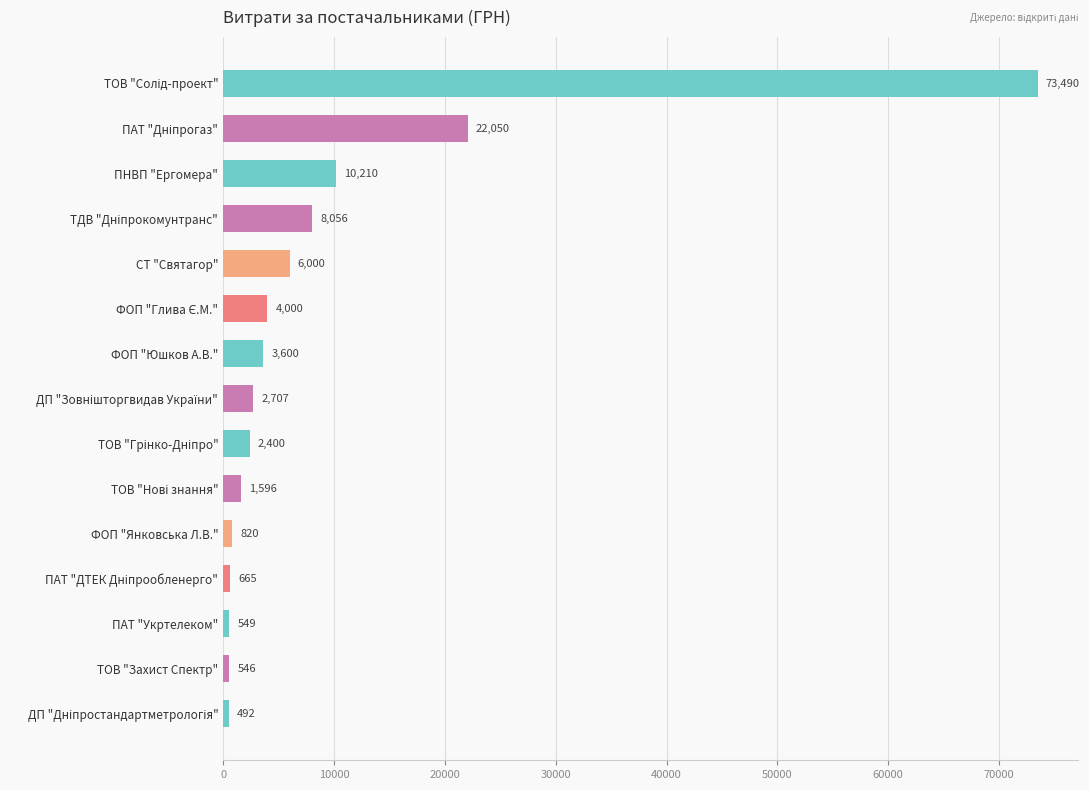

How many data points are less than 2706?

7